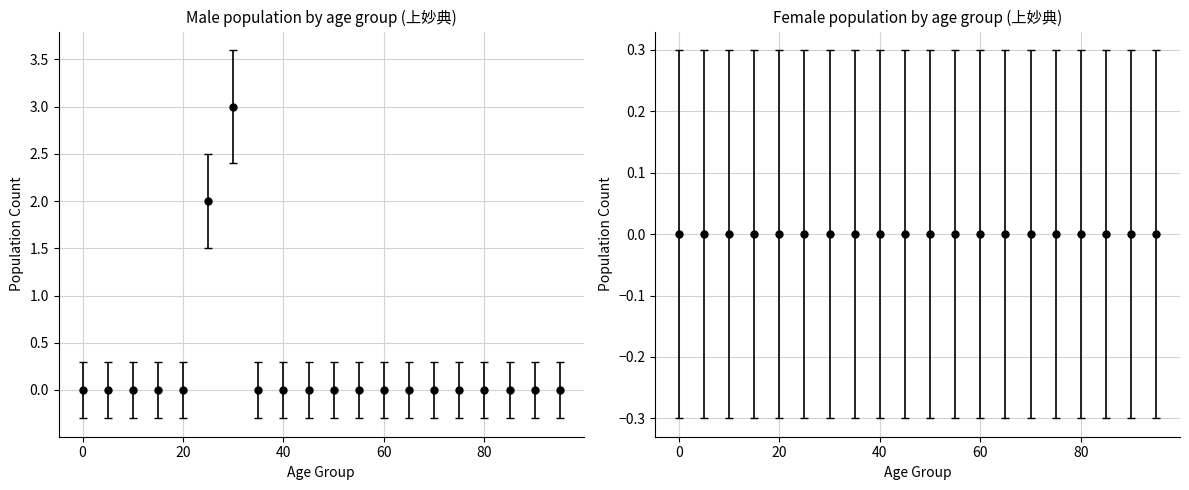

True or false: there are more than 0 points higher than both neighbors.

True